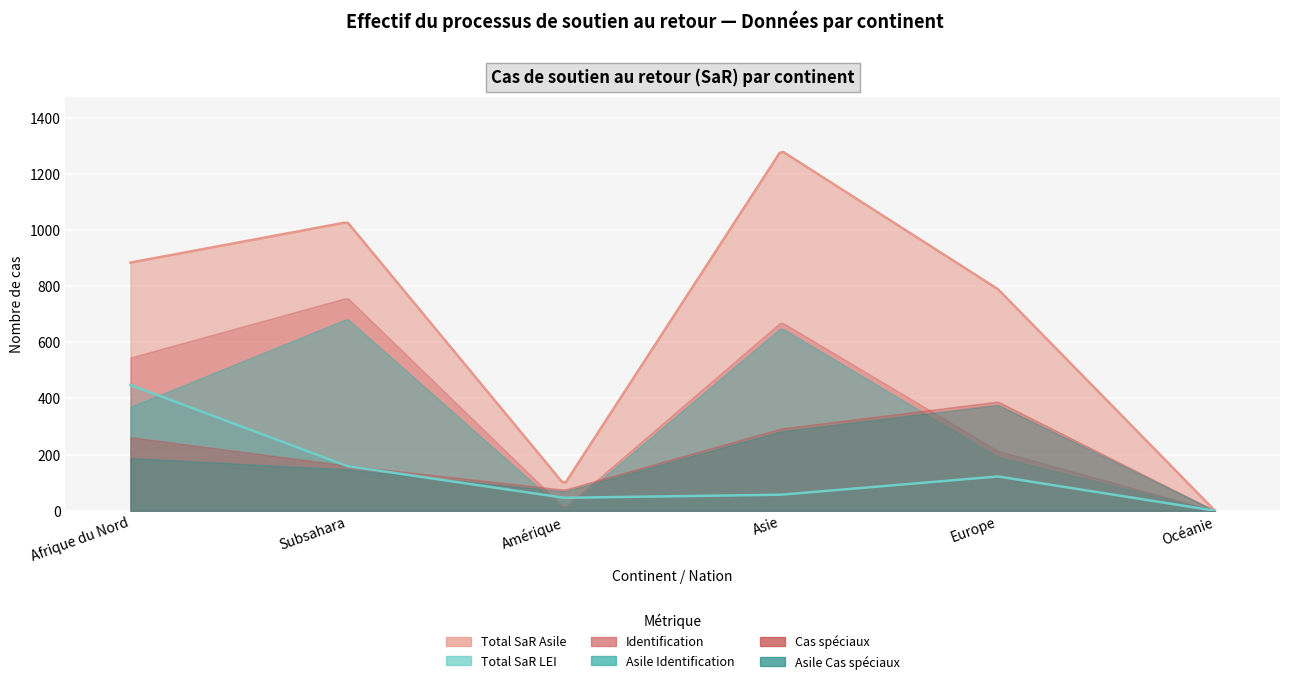

What position from the left is Amérique?

3